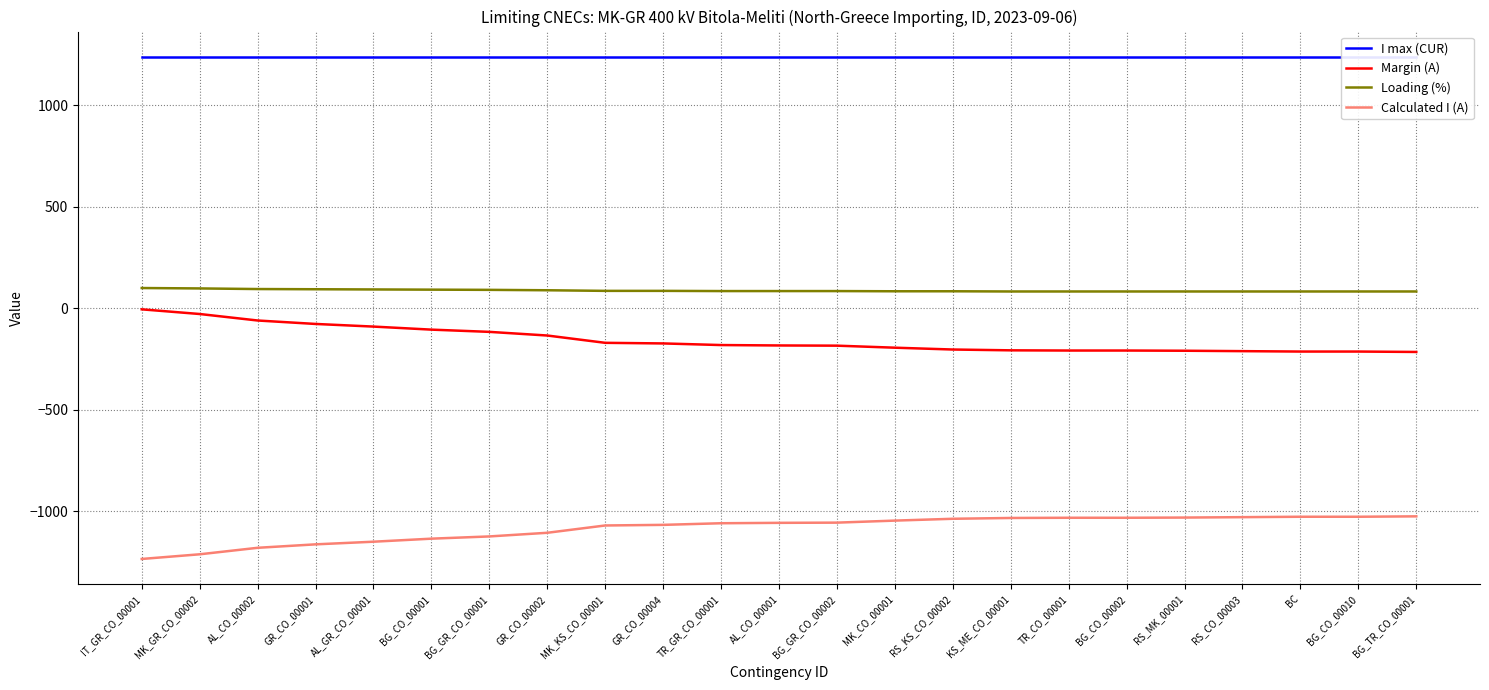

True or false: Loading (%) and I max (CUR) intersect in this chart.

False